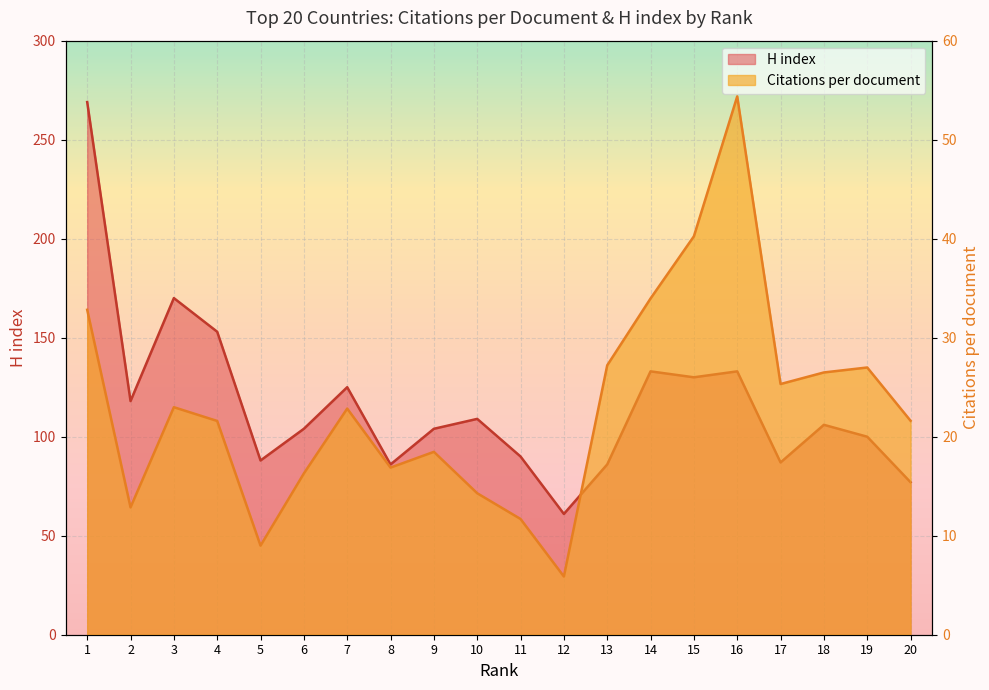

At which label does H index reach its minimum?

12